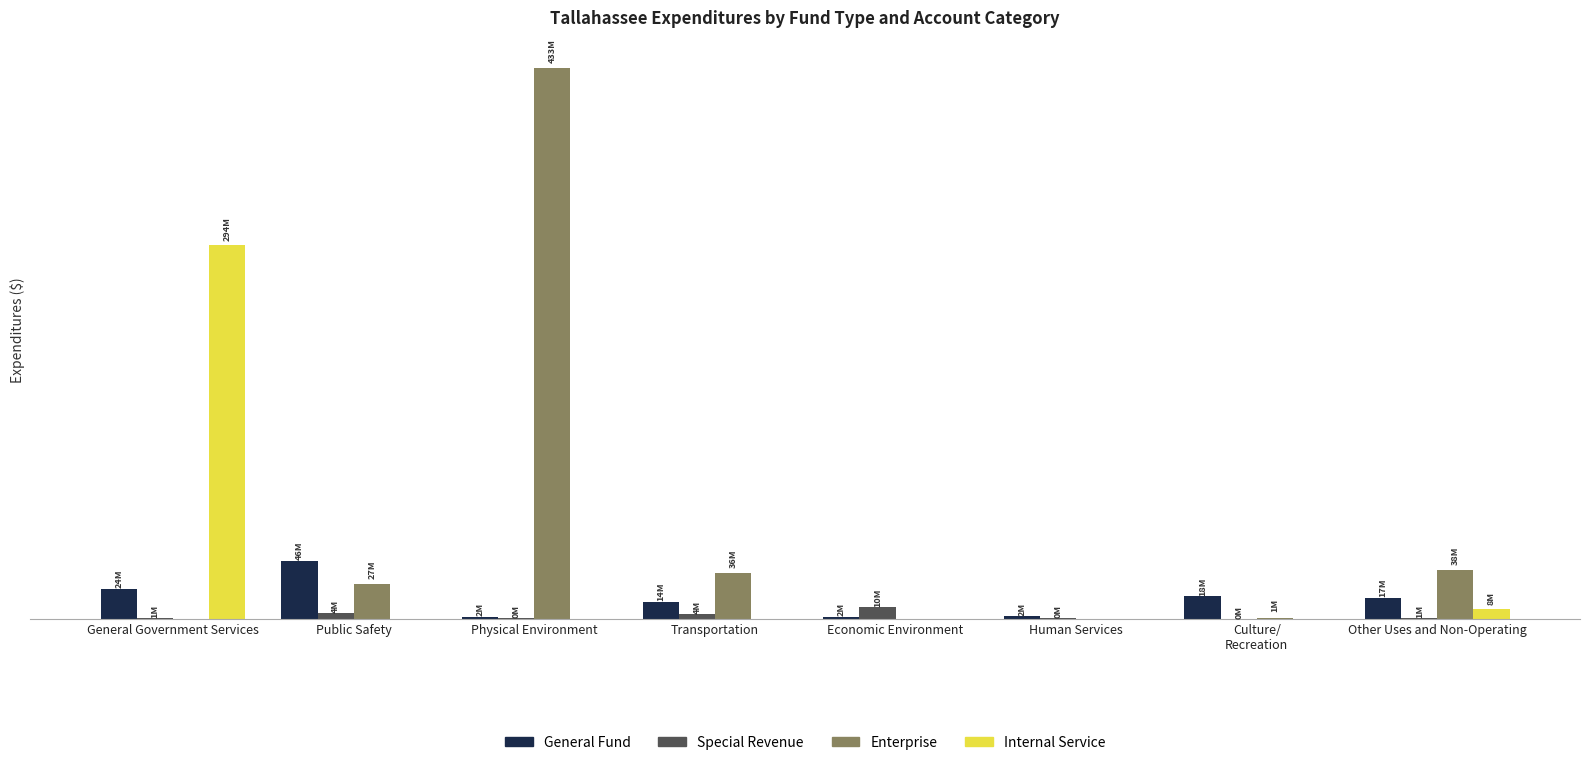

What is the label of the 2nd bar from the right?

Culture/
Recreation